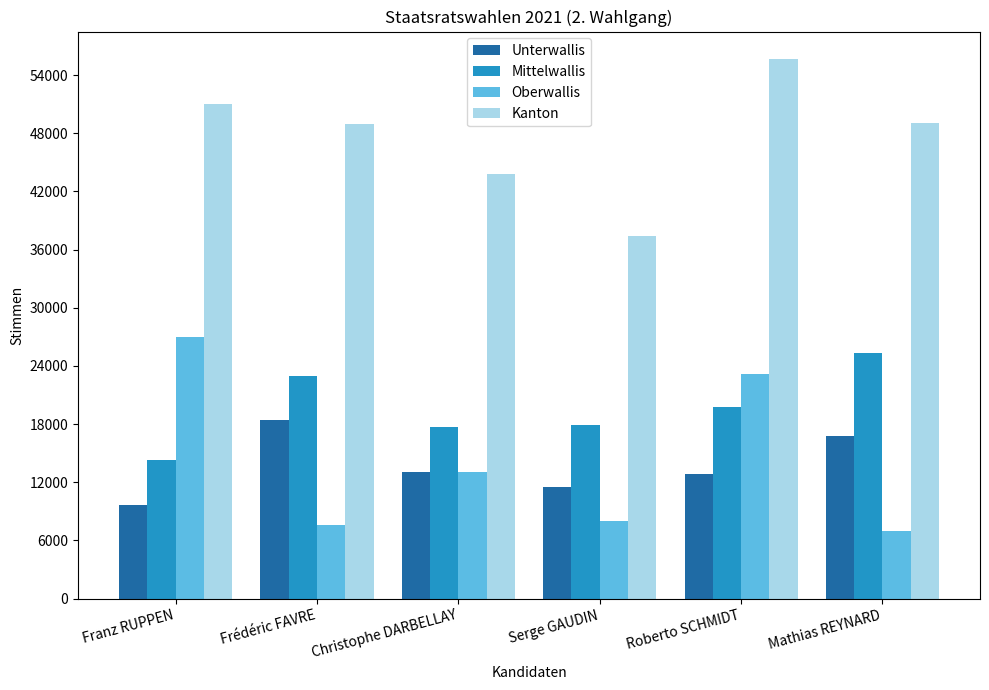

What is the approximate value of Mittelwallis at Roberto SCHMIDT, to the nearest 100?

19800